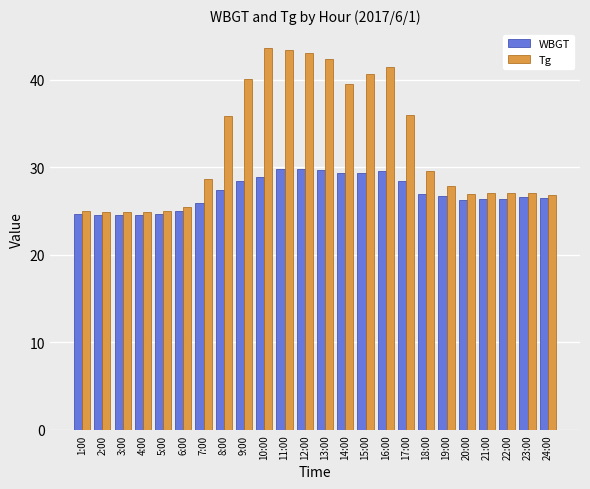

The Tg series shows 64.8 at 17:00. True or false?

False